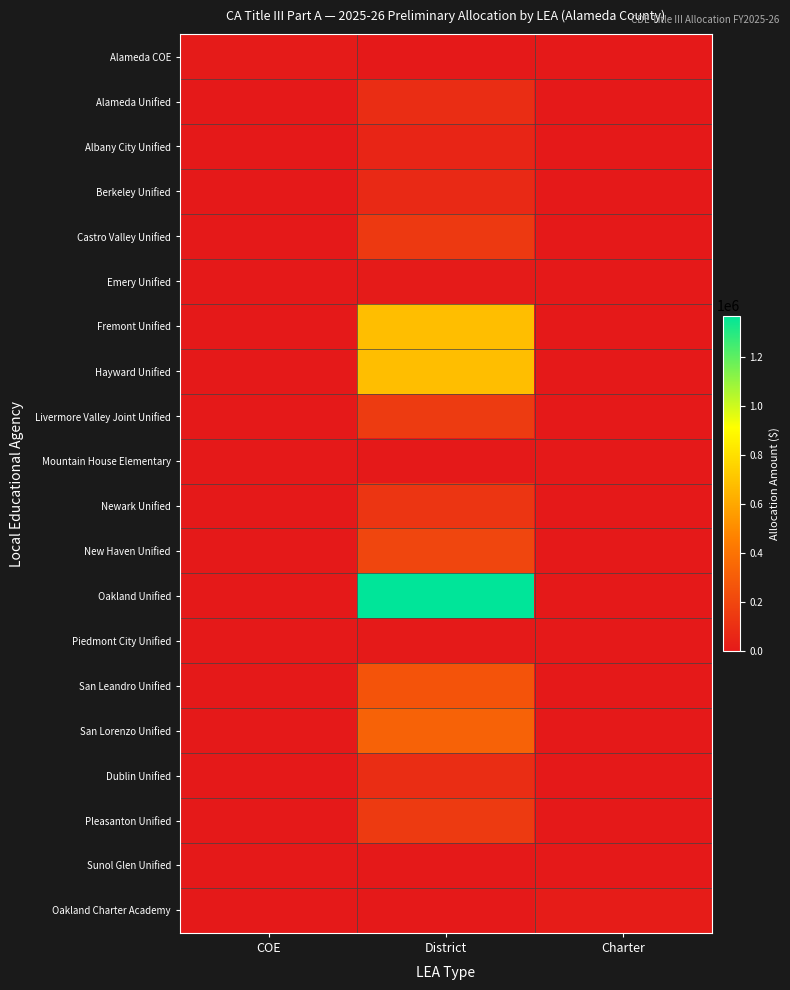

Reading left to right, transcribe all the data shown in this chart.

Alameda COE: COE=10302	District=0	Charter=0
Alameda Unified: COE=0	District=89204	Charter=0
Albany City Unified: COE=0	District=55910	Charter=0
Berkeley Unified: COE=0	District=72620	Charter=0
Castro Valley Unified: COE=0	District=144737	Charter=0
Emery Unified: COE=0	District=10554	Charter=0
Fremont Unified: COE=0	District=682225	Charter=0
Hayward Unified: COE=0	District=680718	Charter=0
Livermore Valley Joint Unified: COE=0	District=150140	Charter=0
Mountain House Elementary: COE=0	District=377	Charter=0
Newark Unified: COE=0	District=124509	Charter=0
New Haven Unified: COE=0	District=202657	Charter=0
Oakland Unified: COE=0	District=1367214	Charter=0
Piedmont City Unified: COE=0	District=2764	Charter=0
San Leandro Unified: COE=0	District=259572	Charter=0
San Lorenzo Unified: COE=0	District=326538	Charter=0
Dublin Unified: COE=0	District=91466	Charter=0
Pleasanton Unified: COE=0	District=148130	Charter=0
Sunol Glen Unified: COE=0	District=1508	Charter=0
Oakland Charter Academy: COE=0	District=0	Charter=15956